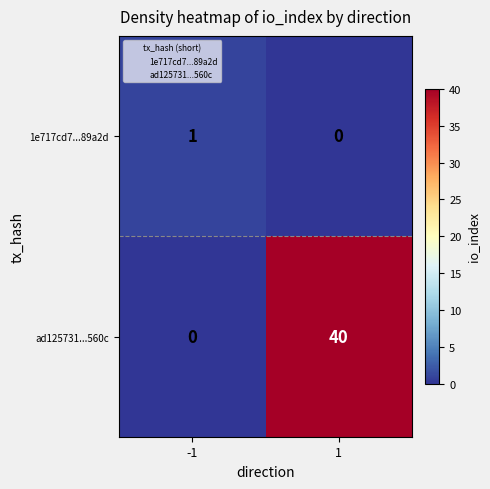

Reading left to right, what are all the values shown in this chart?

1e717cd7...89a2d: -1=1	1=0
ad125731...560c: -1=0	1=40